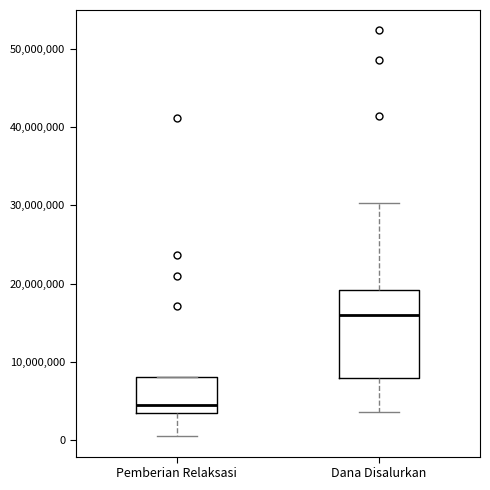

Reading left to right, read every box against the y-axis: the position of its median line, the range the box covers, and the ends of its whiskers. The values are not printed on the chart, so give them approximately, as read against the axis.

Pemberian Relaksasi: median 5000000, box 3000000 to 8000000, whiskers 0 to 8000000
Dana Disalurkan: median 16000000, box 8000000 to 19000000, whiskers 4000000 to 30000000